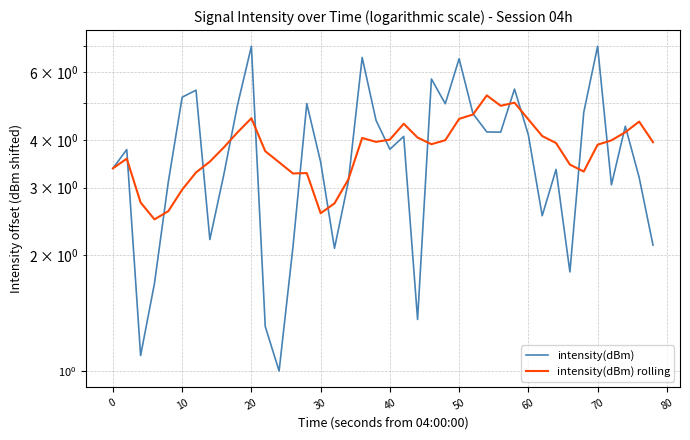

True or false: intensity(dBm) rolling and intensity(dBm) intersect in this chart.

True